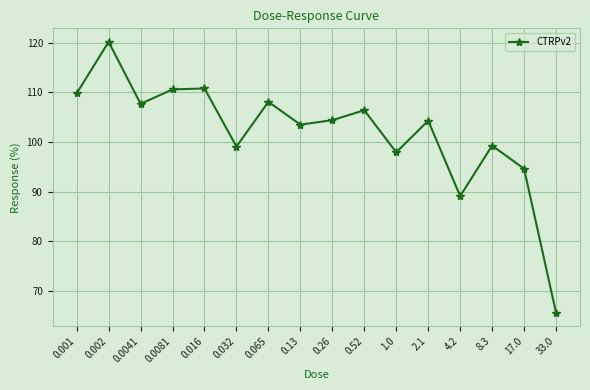

Which label corresponds to the largest value in the chart?

0.002